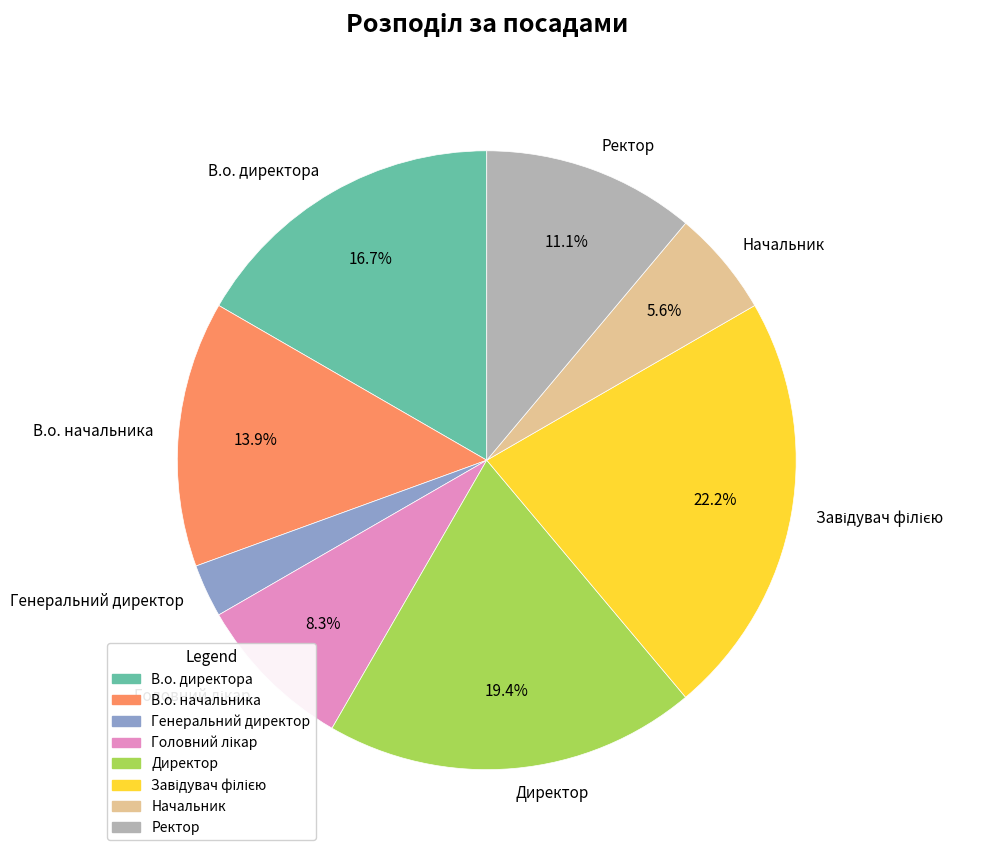

Count the number of slices in the pie.

8